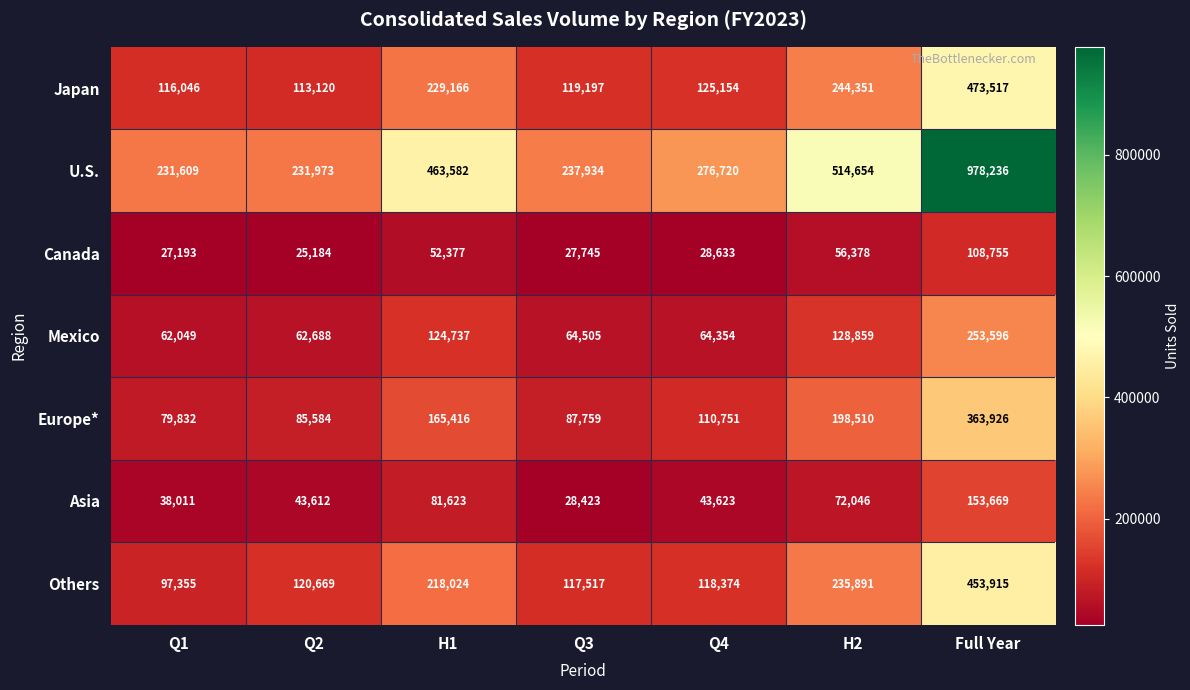

At which label does Asia first exceed 43623?

H1